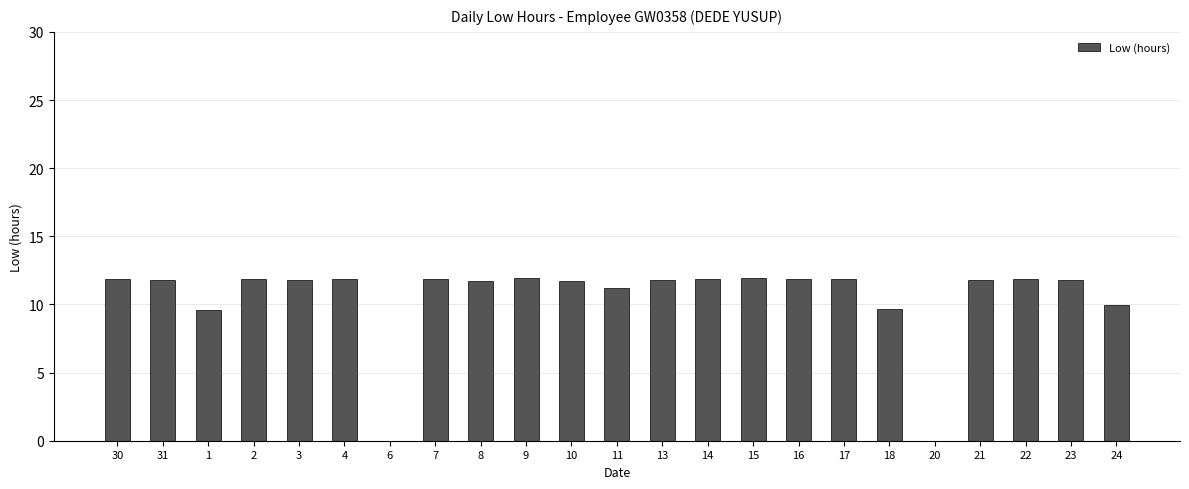

What is the sum of the values at 30 and 18?

21.6